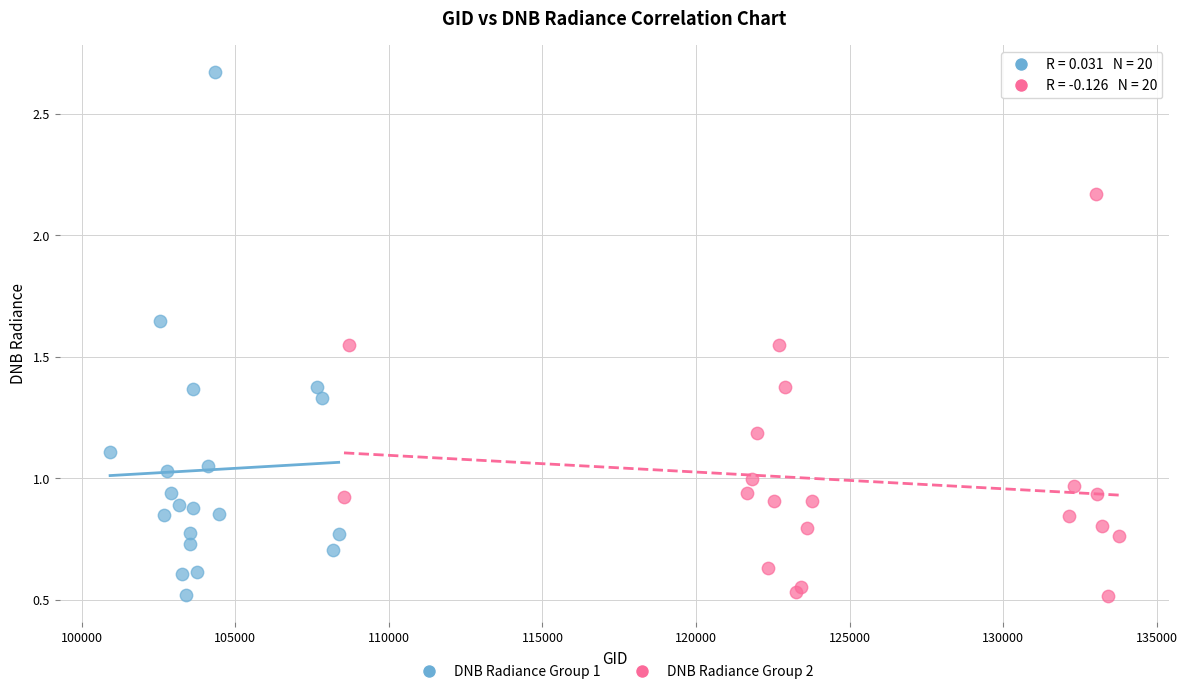

Which series reaches the maximum Y coordinate?

DNB Radiance Group 1